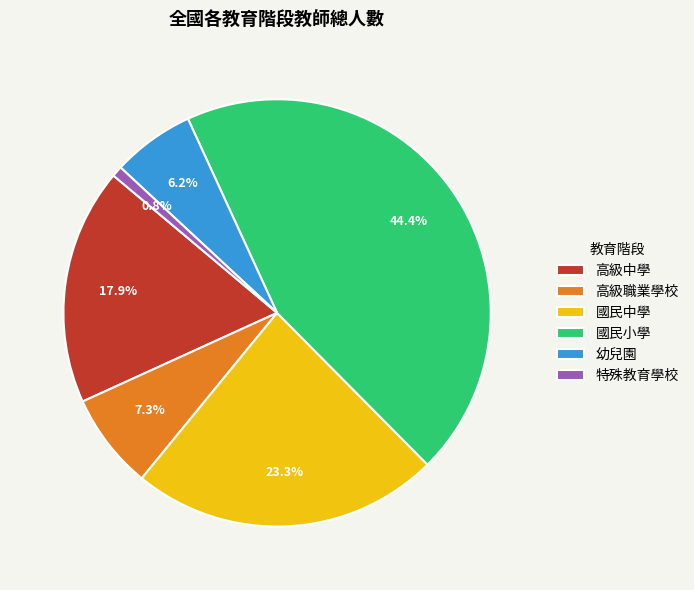

The 高級職業學校 slice represents 7% of the pie. True or false?

True